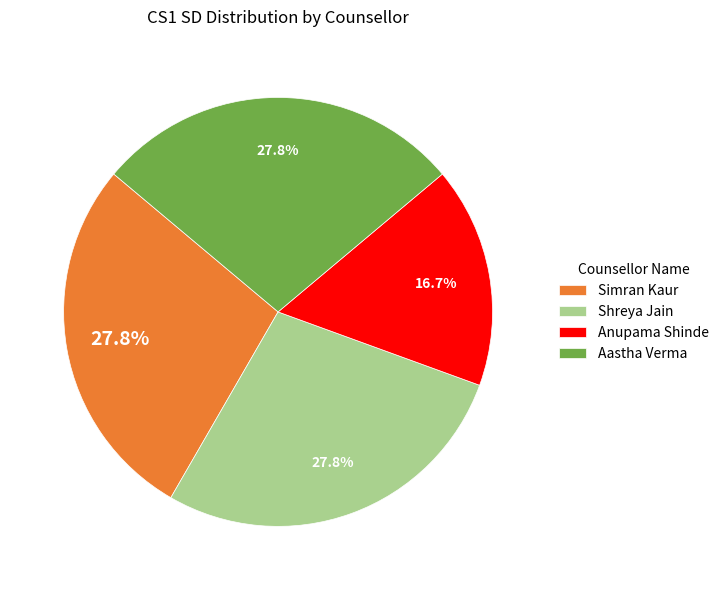

What portion of the pie excludes Anupama Shinde?

83.3%